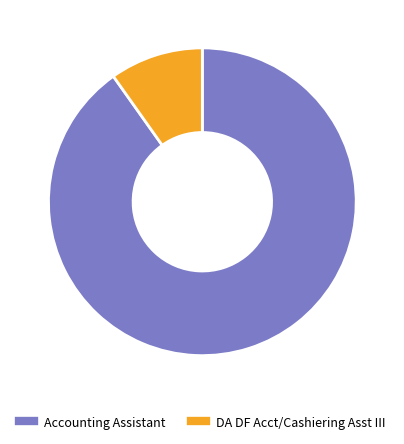

Count the number of slices in the pie.

2